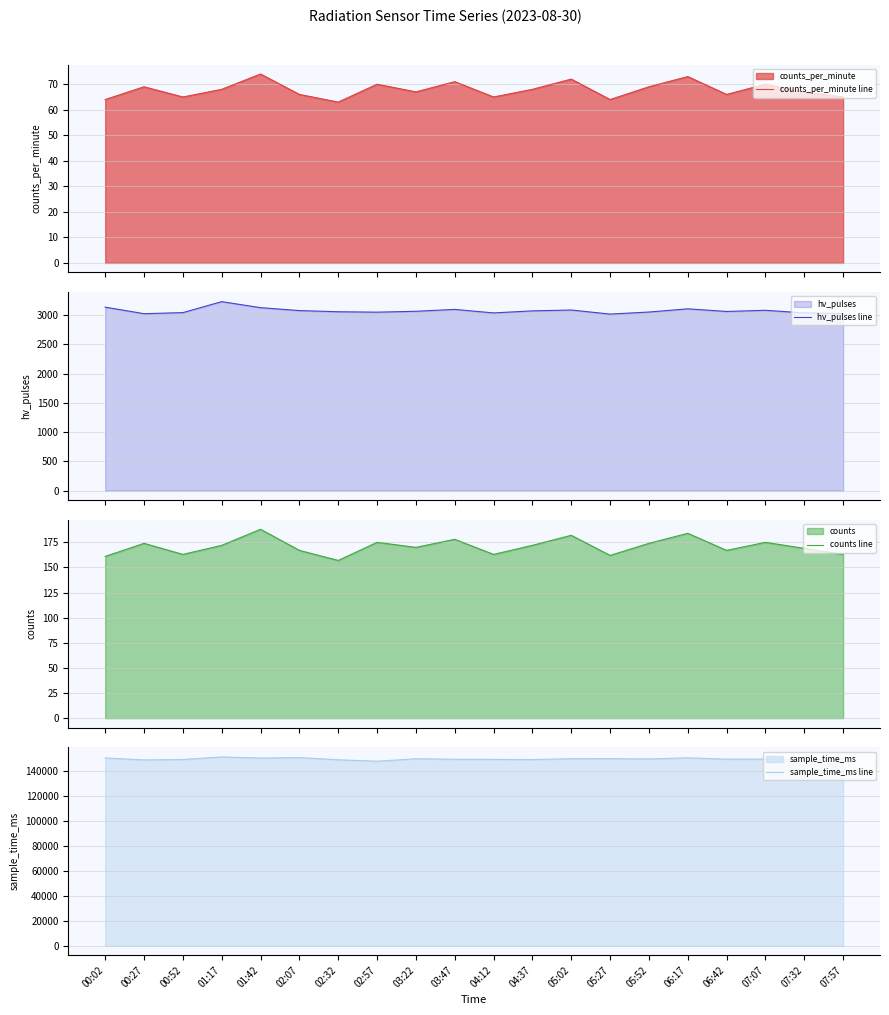

What is the minimum value for counts_per_minute line?

63